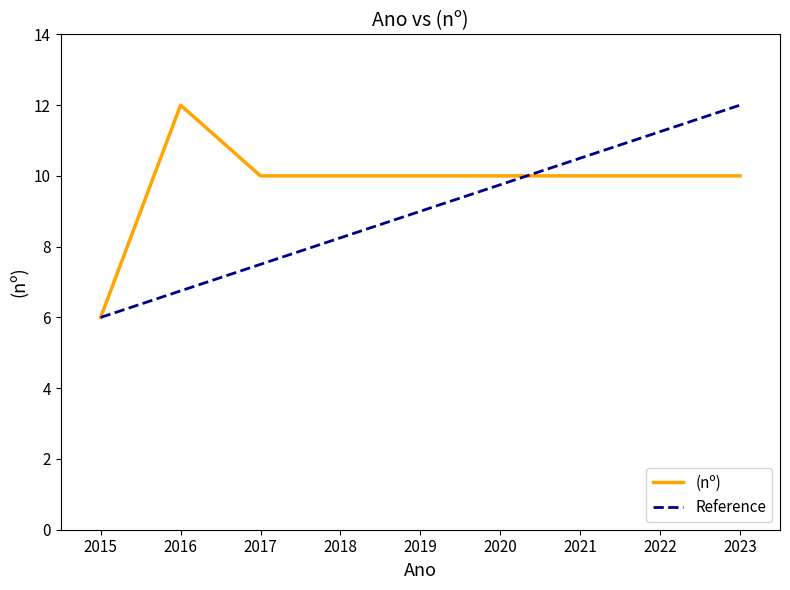

What is the value of the 8th point from the left?

10